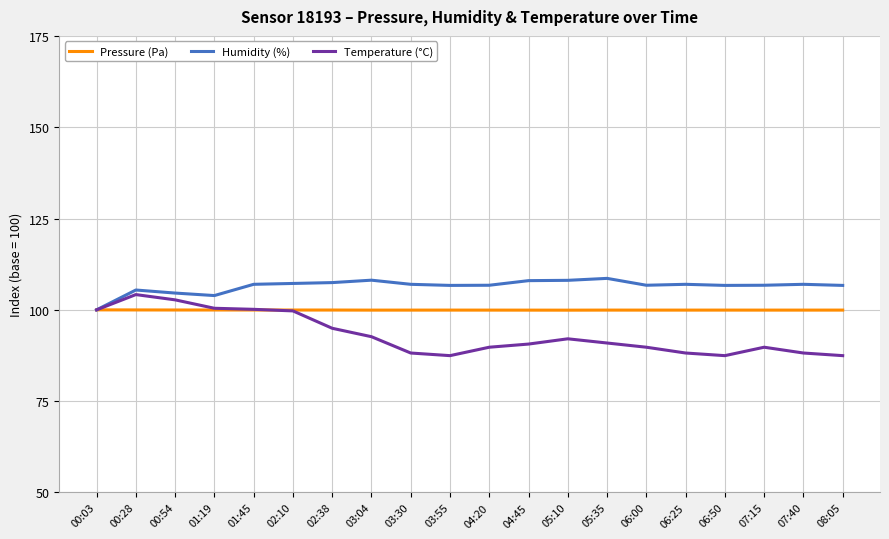

Which series has the widest spread of values?

Temperature (°C)